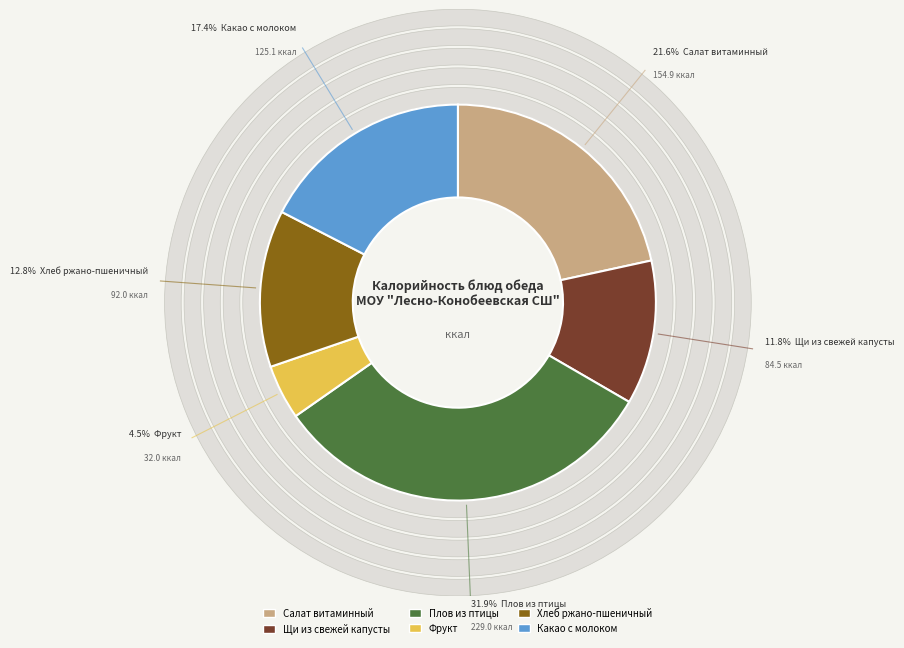

What is the largest slice in the pie chart?

Плов из птицы